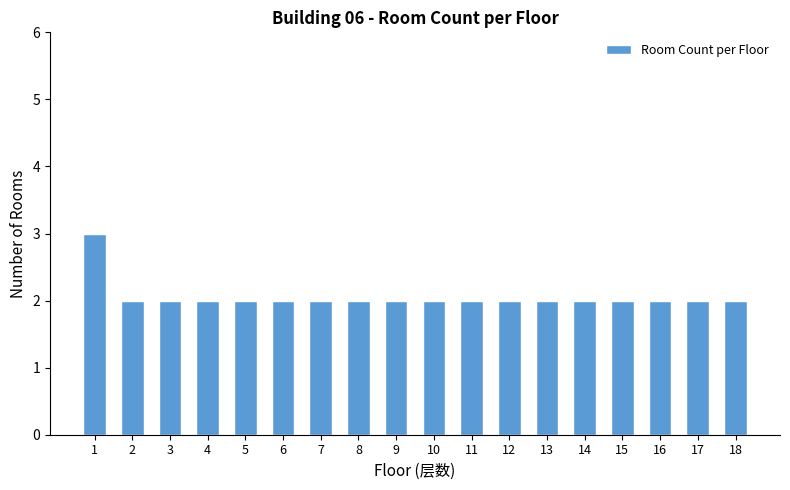

Which category has the highest value across all series?

1